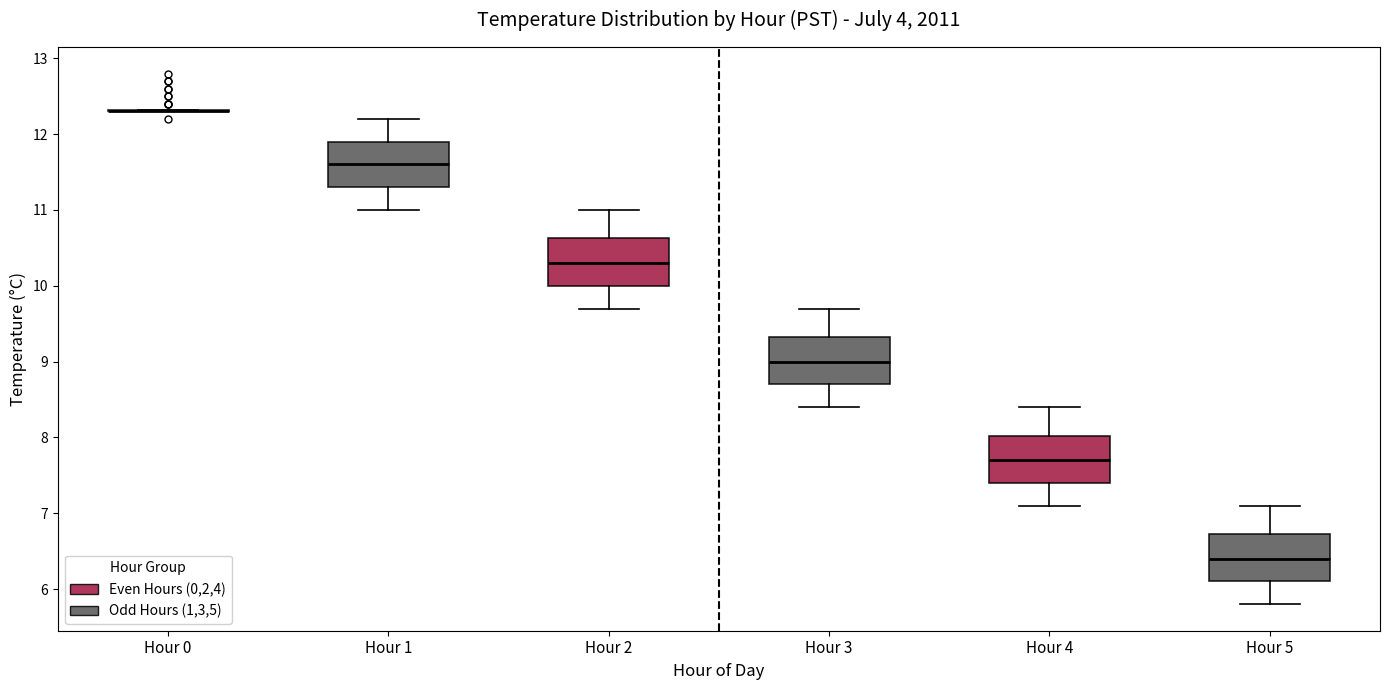

Where is the upper edge of the box for Hour 4 on the y-axis? The values are not printed on the chart, so give them approximately, as read against the axis.

8.0